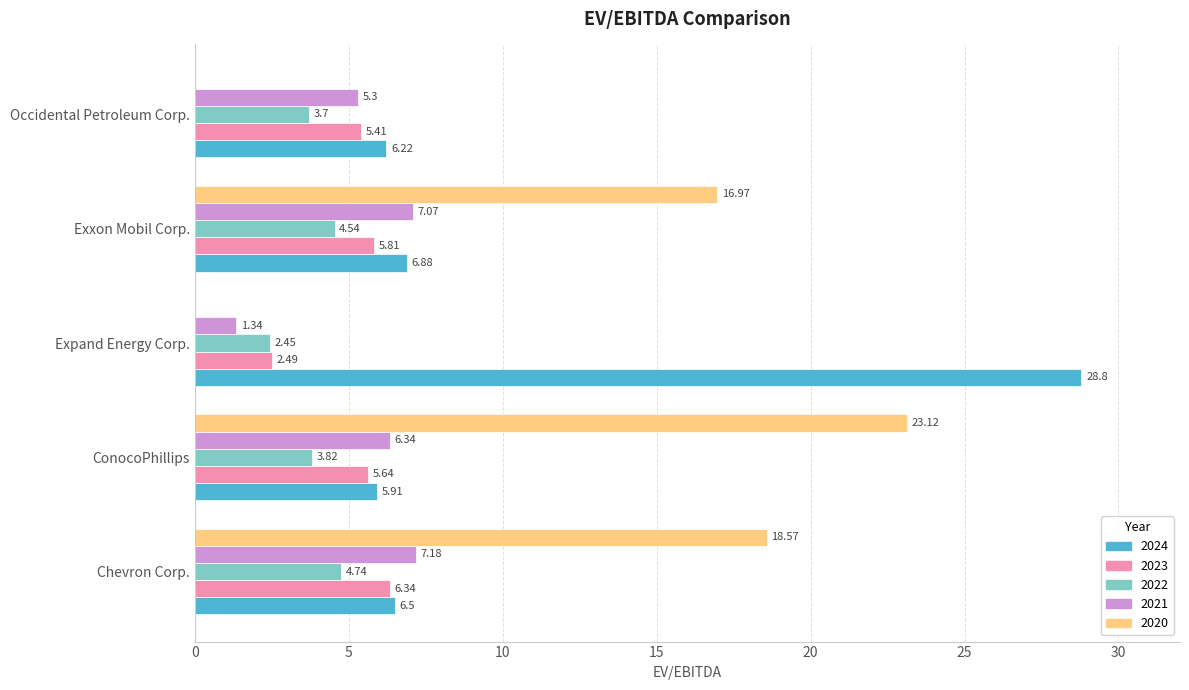

What is the total value across all series at Expand Energy Corp.?

35.1